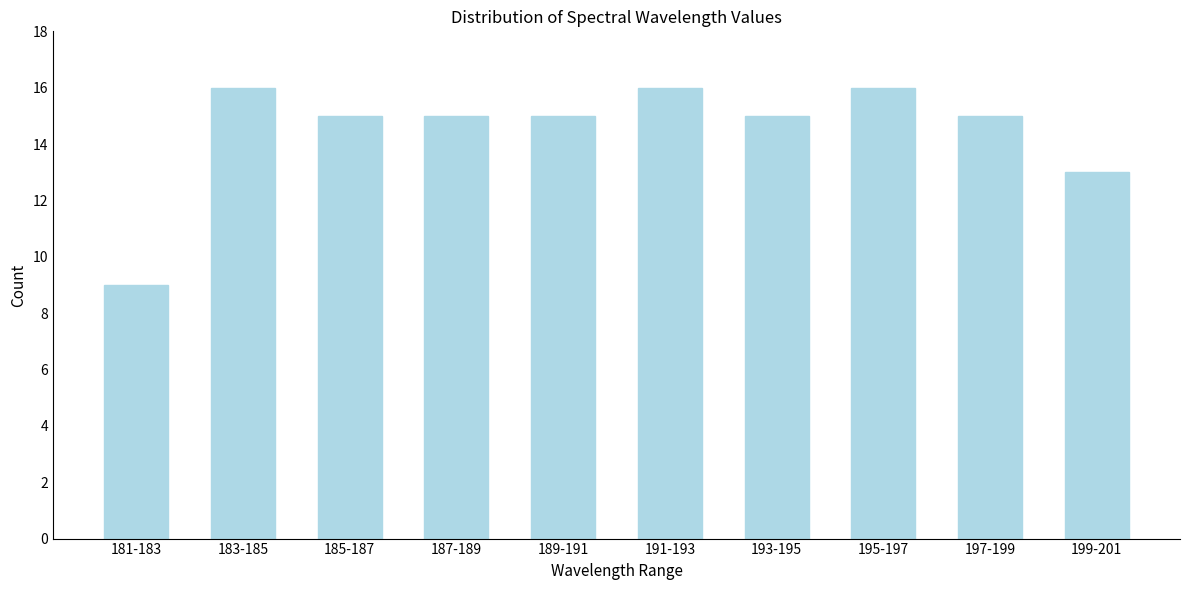

Reading left to right, list all the values displayed in this chart.

181-183=9	183-185=16	185-187=15	187-189=15	189-191=15	191-193=16	193-195=15	195-197=16	197-199=15	199-201=13